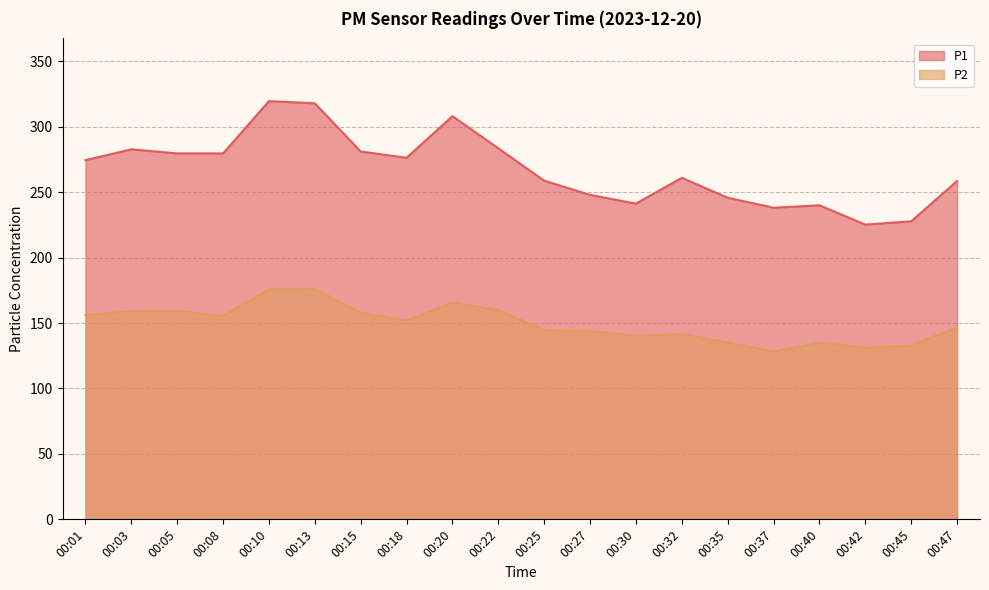

Rank the series at 00:03 from highest to lowest value.

P1, P2